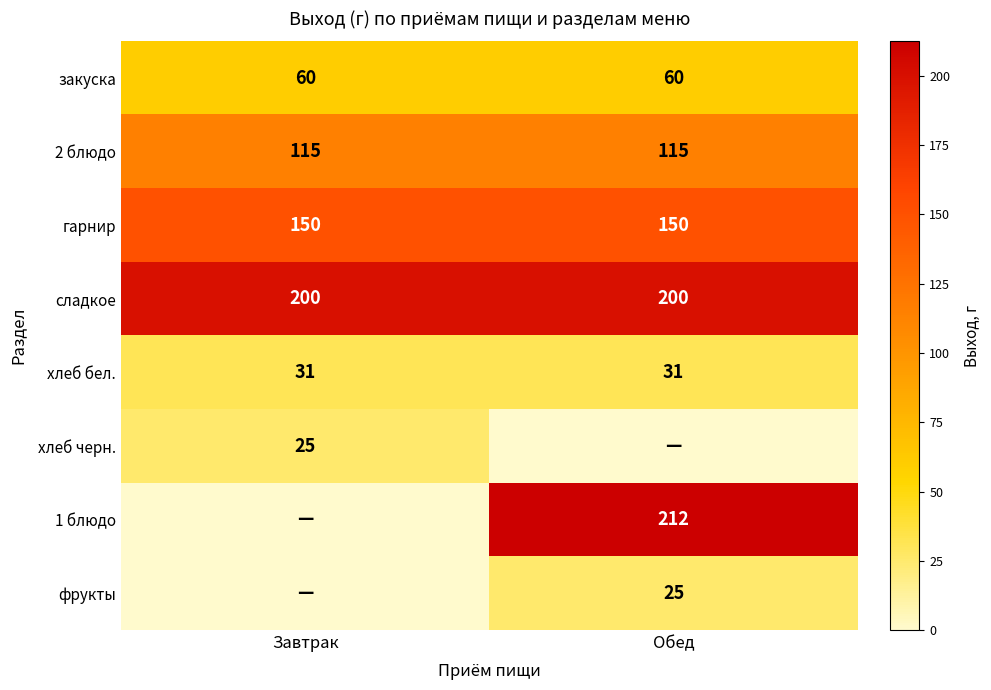

Read the 2 блюдо value at Завтрак.

115